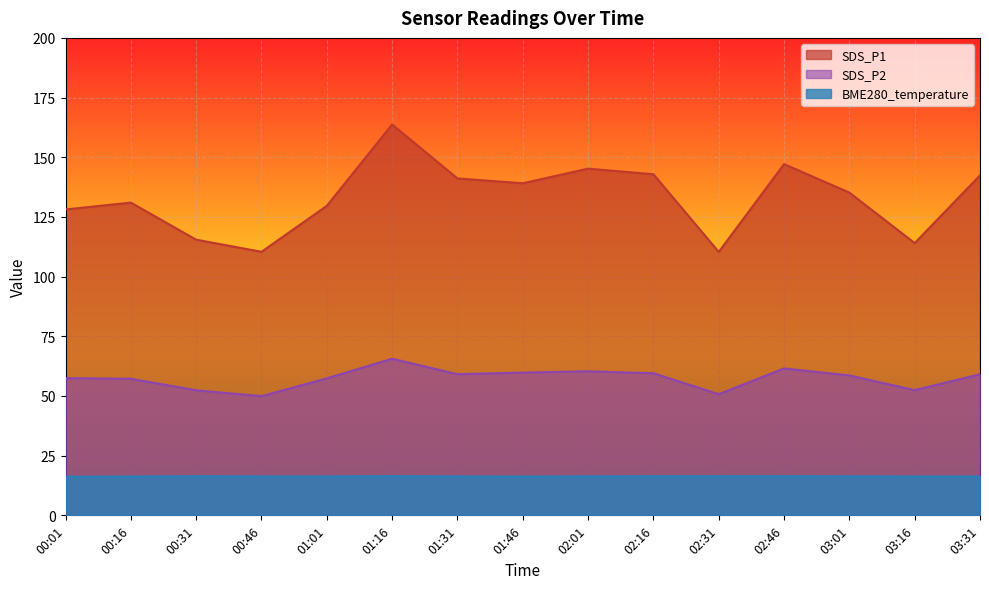

True or false: SDS_P2 and SDS_P1 intersect in this chart.

False